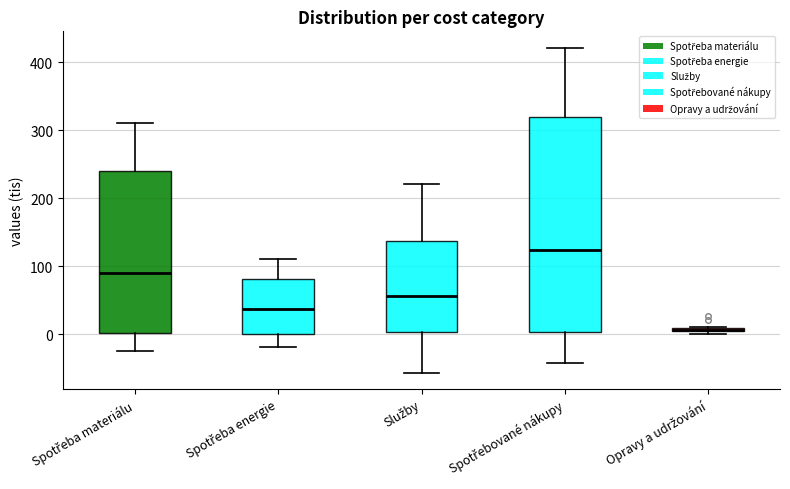

Comparing the boxes themselves (not the whiskers), which one is the tallest?

Spotřebované nákupy